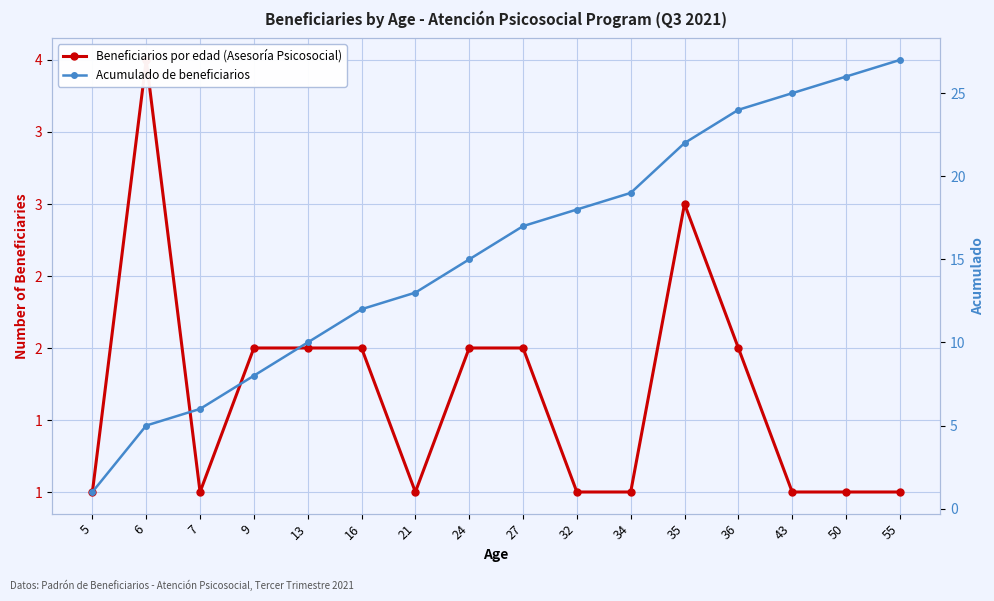

How many lines are shown in the chart?

2